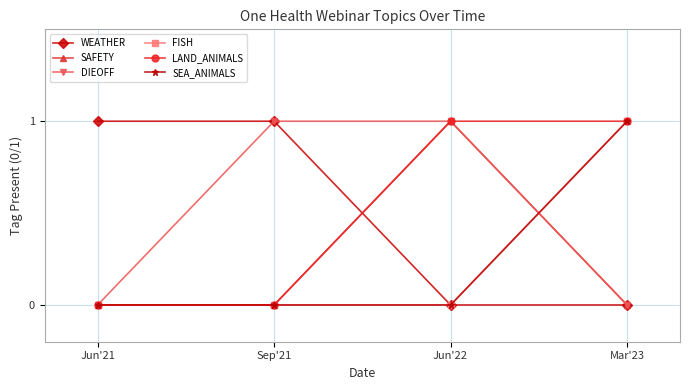

True or false: SAFETY and FISH intersect in this chart.

True